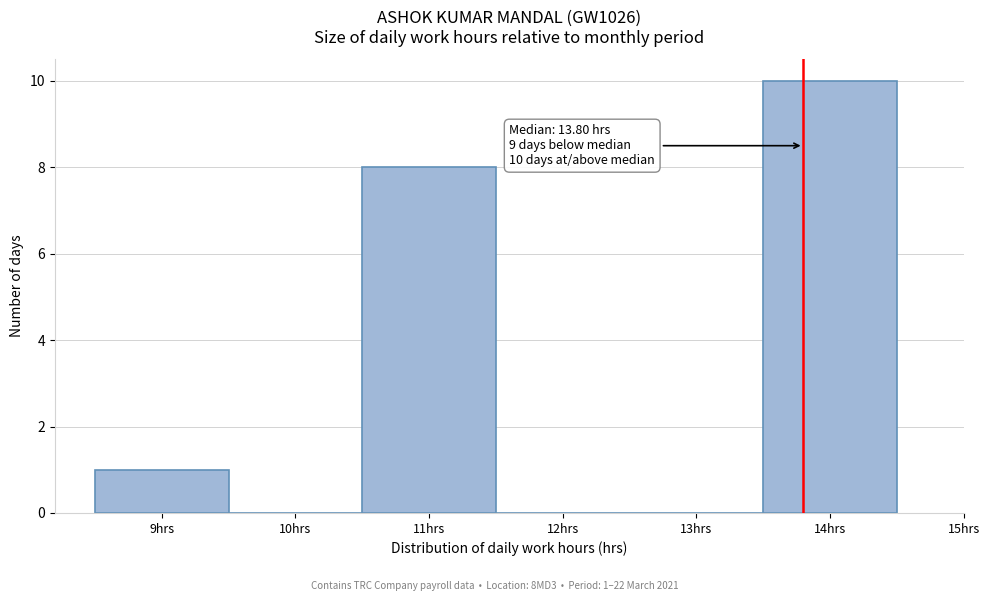

Over which range of the x-axis is the bar tallest?

13.5 to 14.5